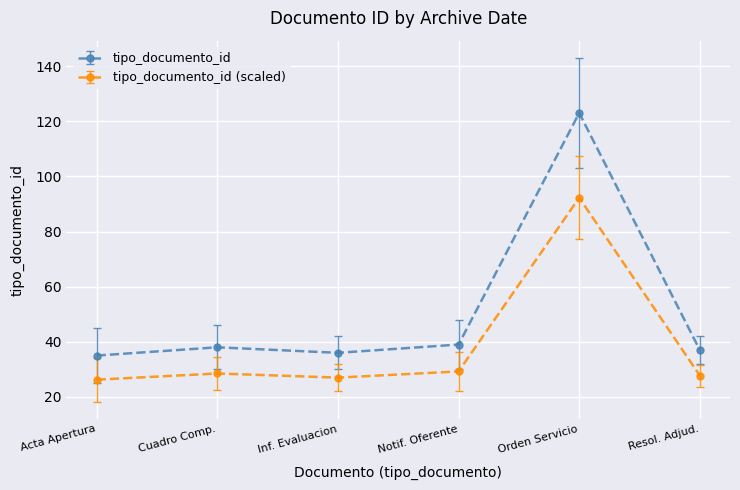

Is it true that tipo_documento_id (scaled) equals 28.5 at Cuadro Comp.?

True